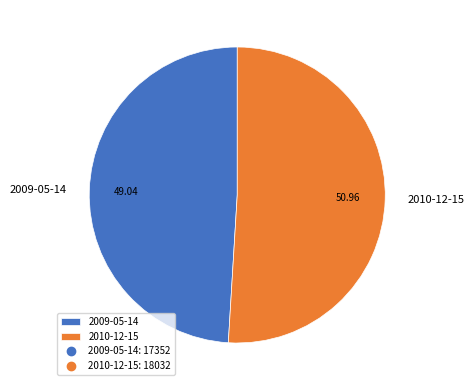

Is the sum of 2010-12-15 and 2009-05-14 greater than half?

Yes